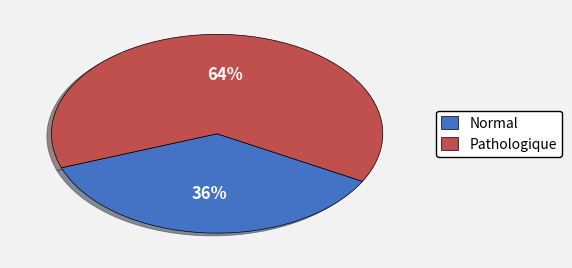

Rank the categories by value from lowest to highest.

Normal, Pathologique